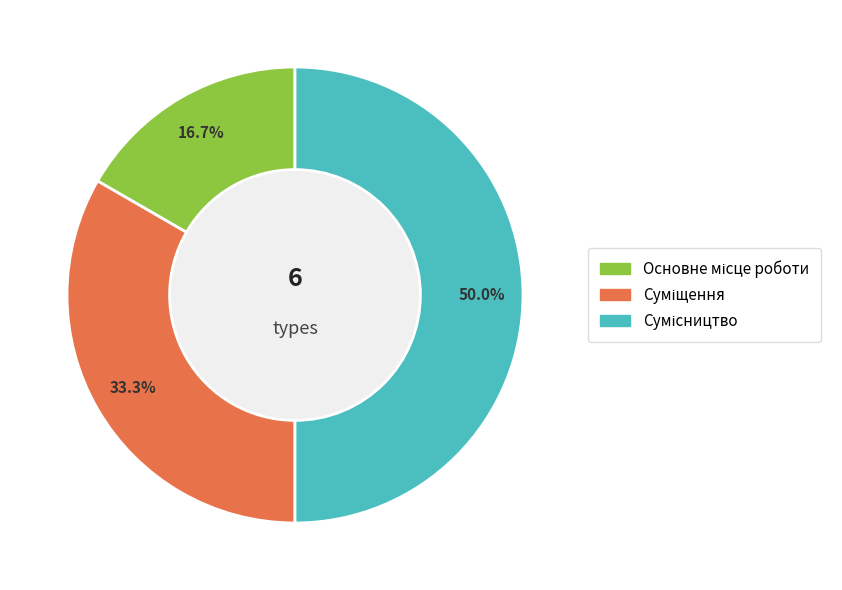

To the nearest percent, what is the average slice percentage?

33%